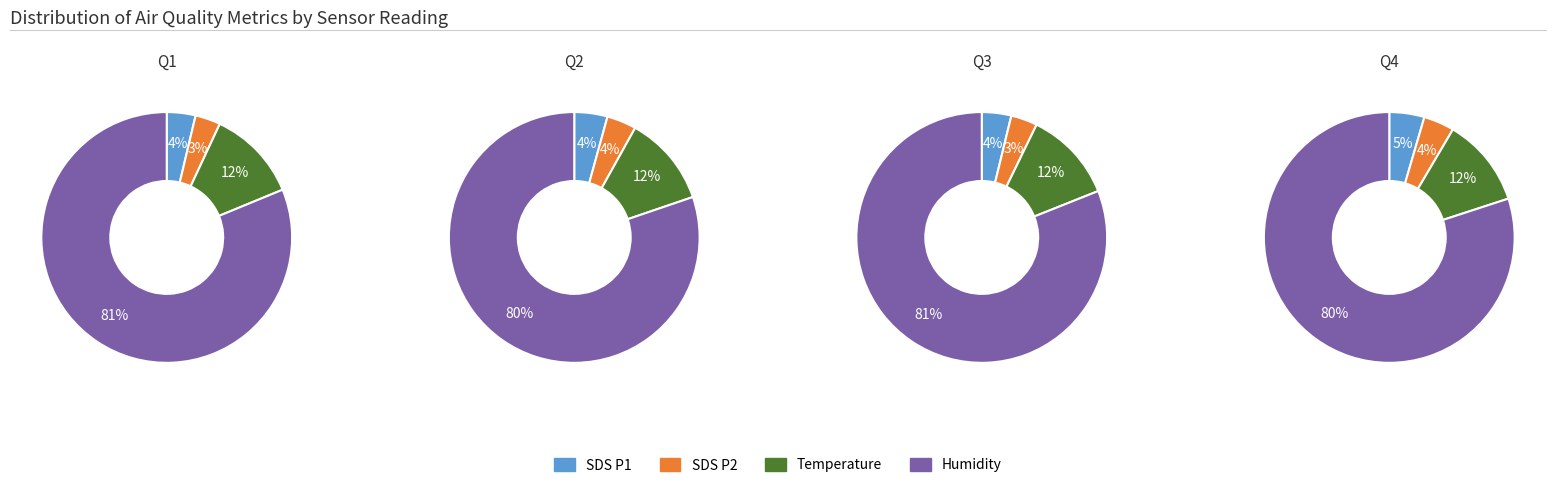

Between 6 and 15, which series saw the biggest shift?

SDS_P1